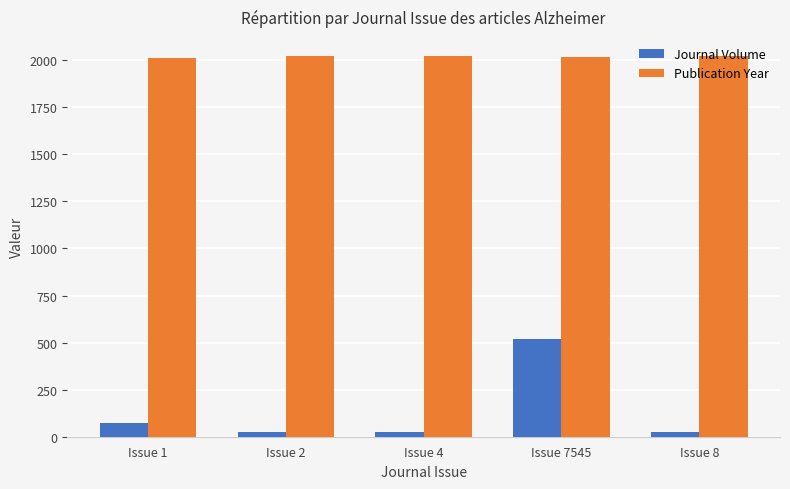

Rank the series by their average value, from lowest to highest.

Journal Volume, Publication Year